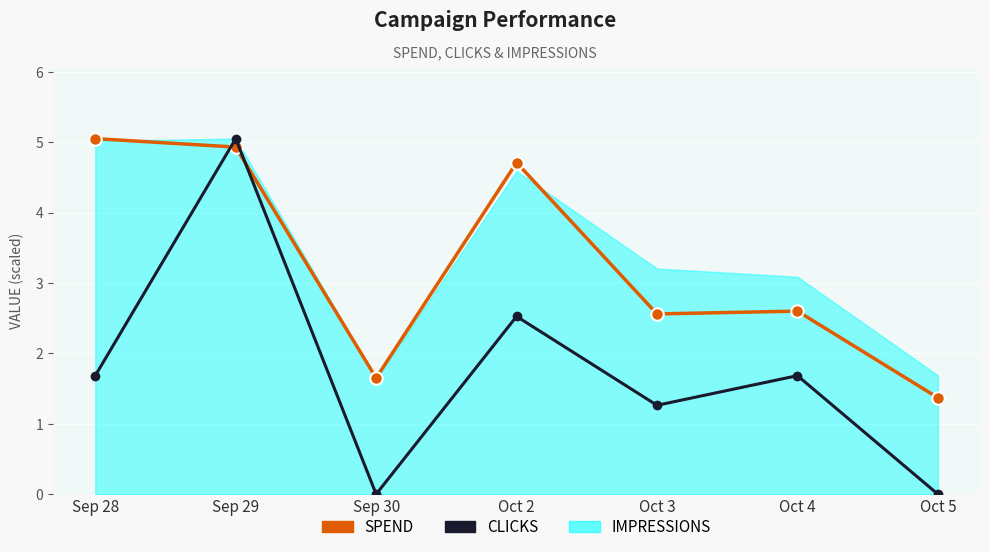

How many interior local valleys does the clicks scaled series have?

2